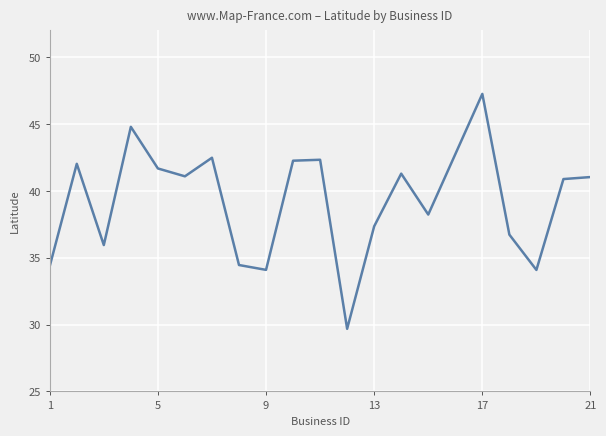

What is the smallest value displayed?

29.7